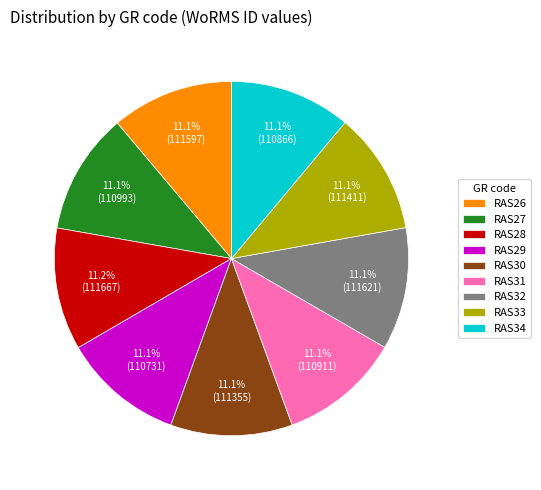

What percentage is the RAS34 slice, to the nearest percent?

11%